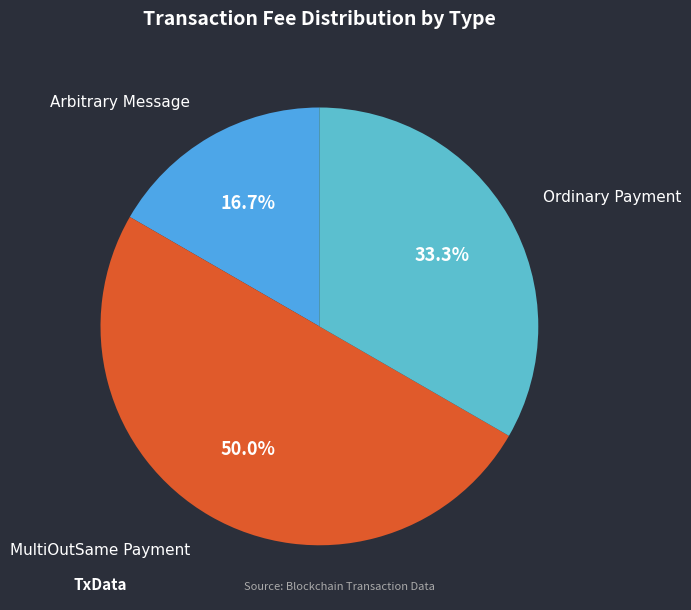

To the nearest percent, what is the combined percentage of Ordinary Payment and MultiOutSame Payment?

83%